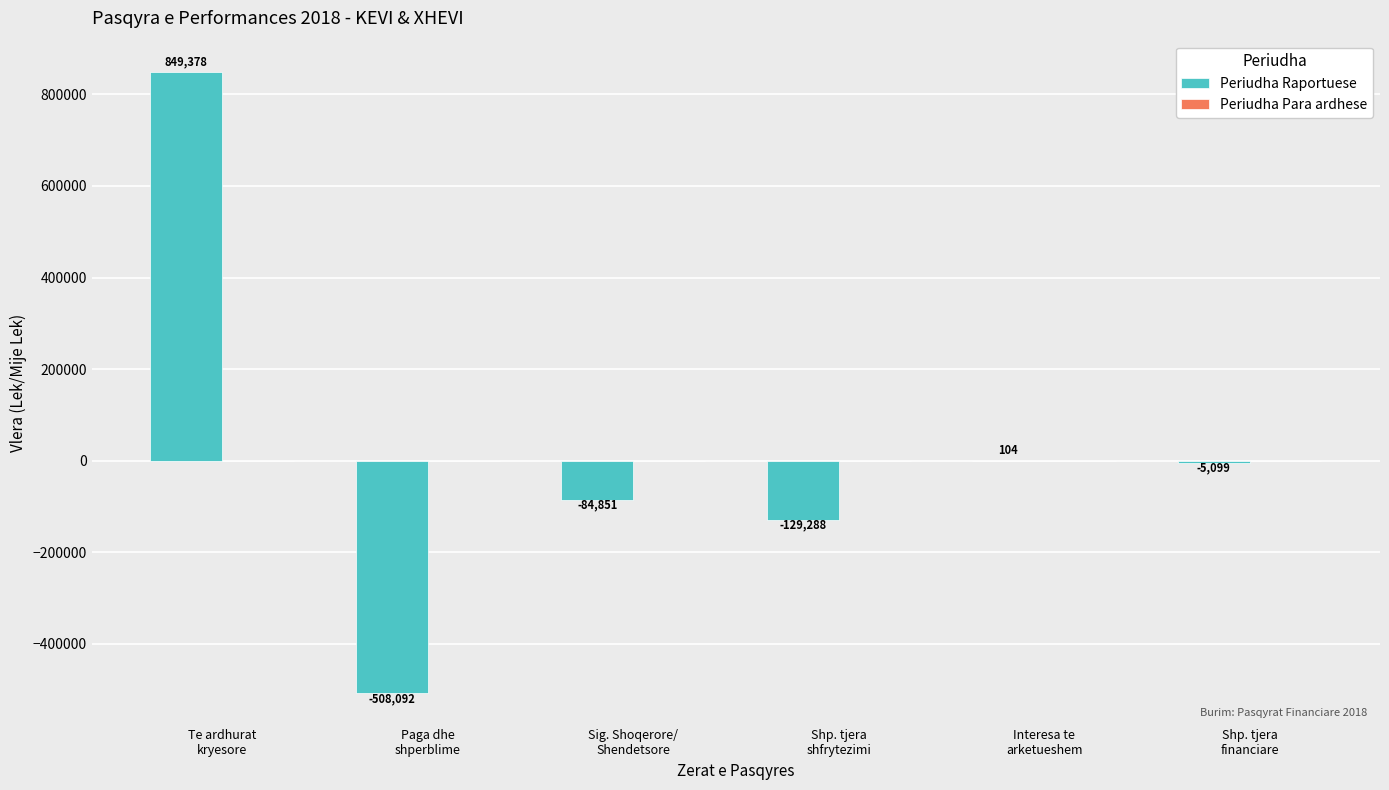

What is the maximum value shown in the chart?

849378.0